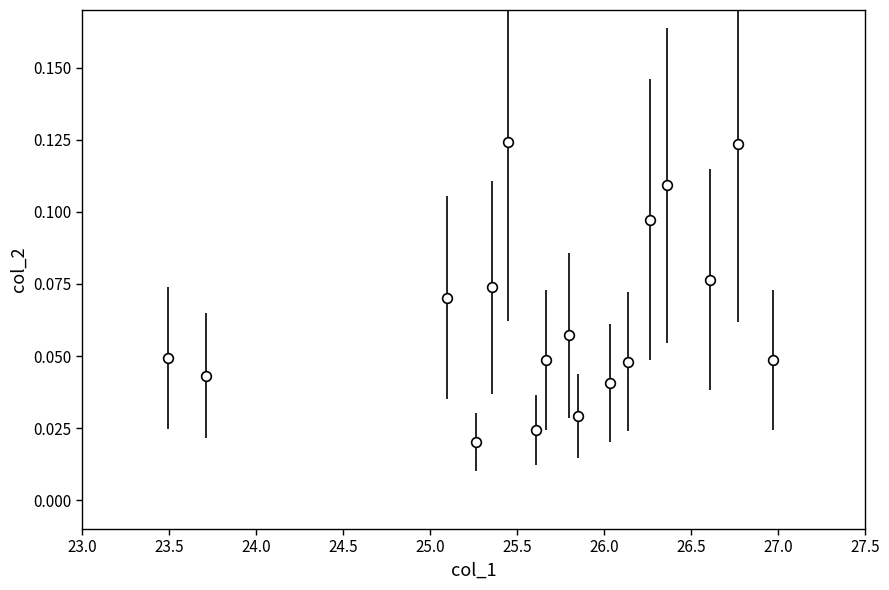

What is the range of X values (max minus min)?

3.5